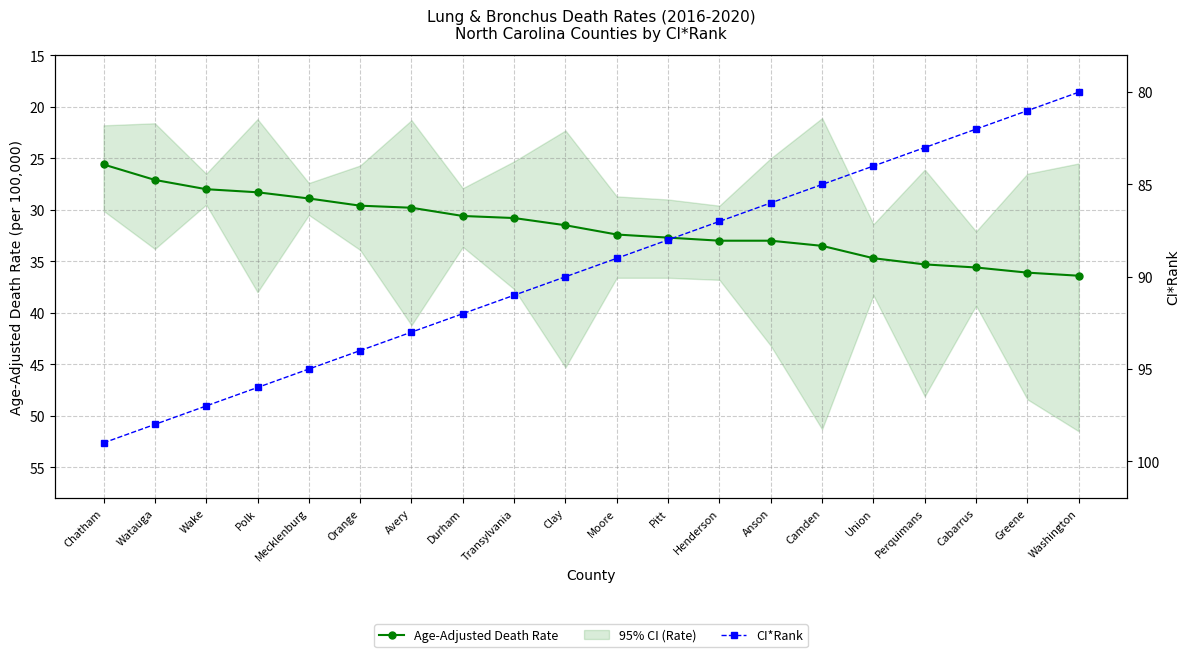

Which label corresponds to the largest value in the chart?

Chatham